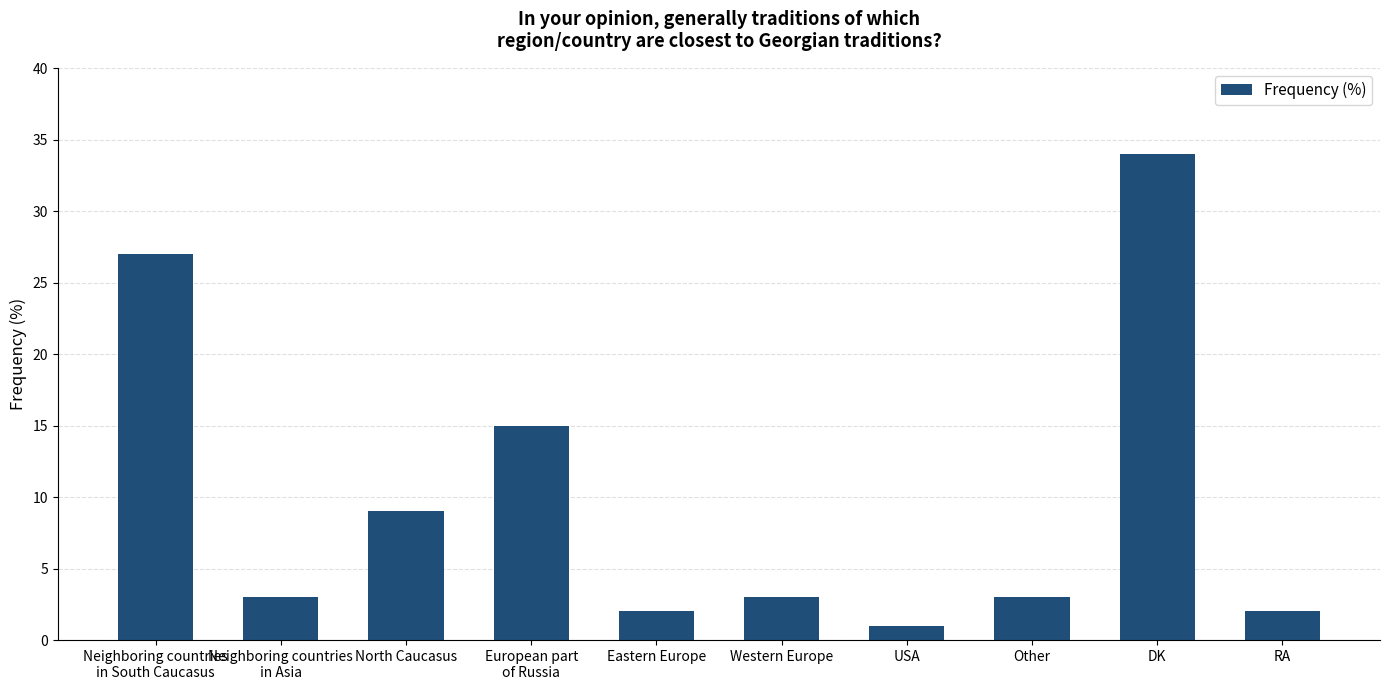

What is the change in value from Neighboring countries
in Asia to Eastern Europe?

-1